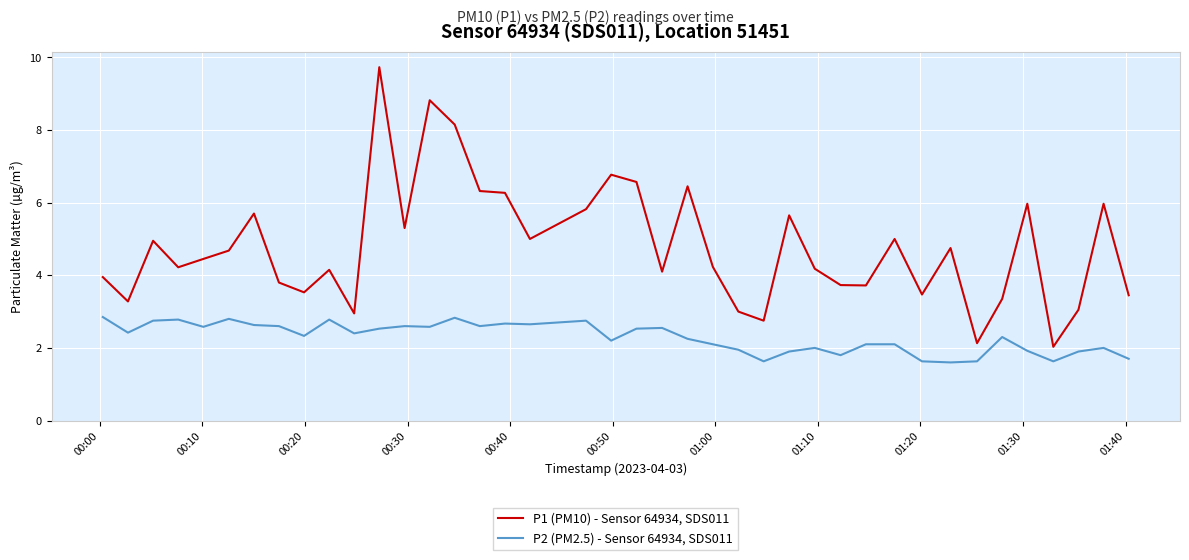

What is the minimum value shown in the chart?

1.6